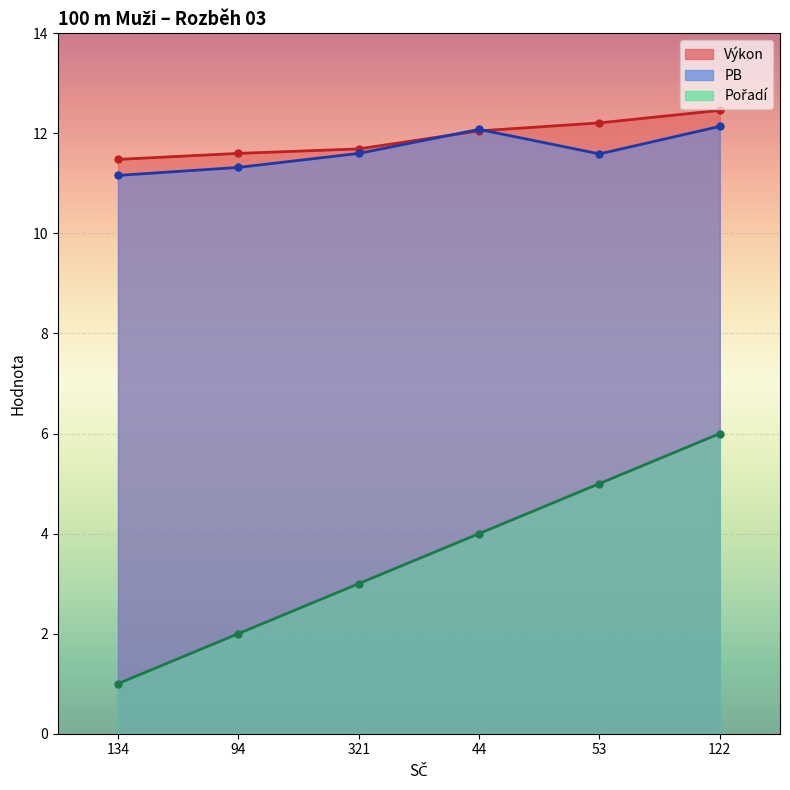

Which label corresponds to the largest value in the chart?

122